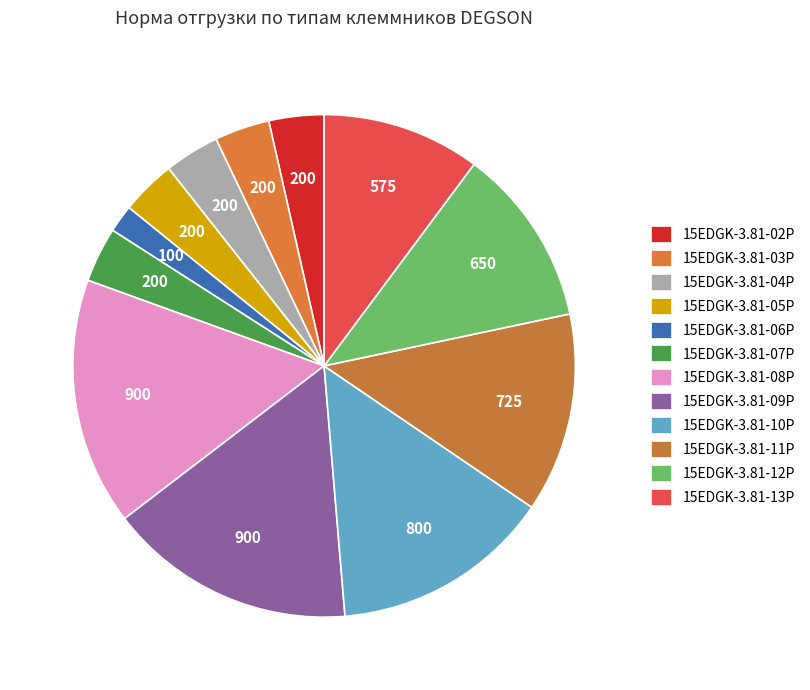

Count the number of slices in the pie.

12